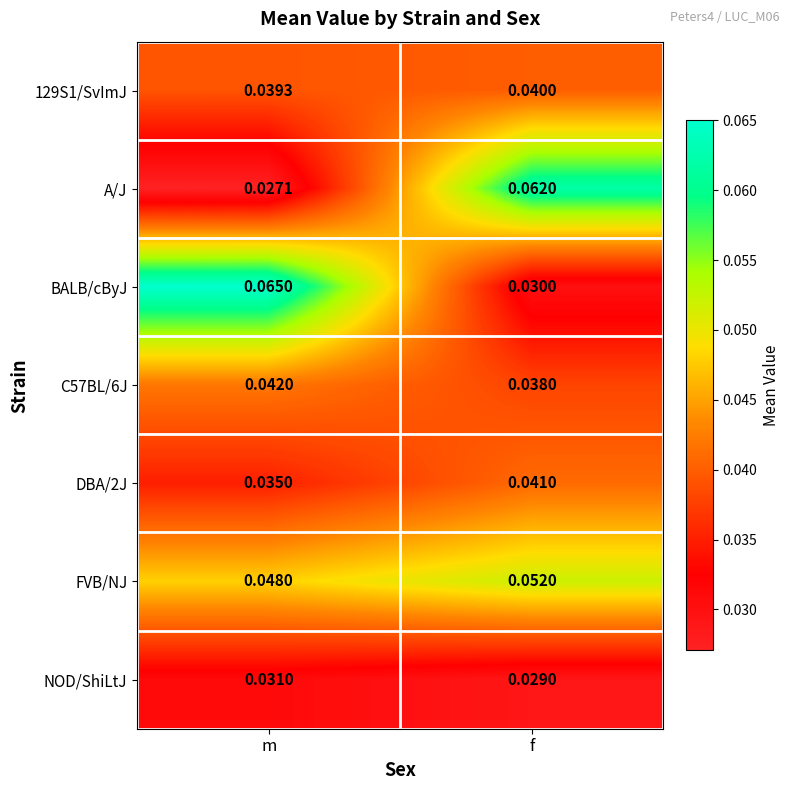

List the series in order of their peak value, highest first.

BALB/cByJ, A/J, FVB/NJ, C57BL/6J, DBA/2J, 129S1/SvImJ, NOD/ShiLtJ